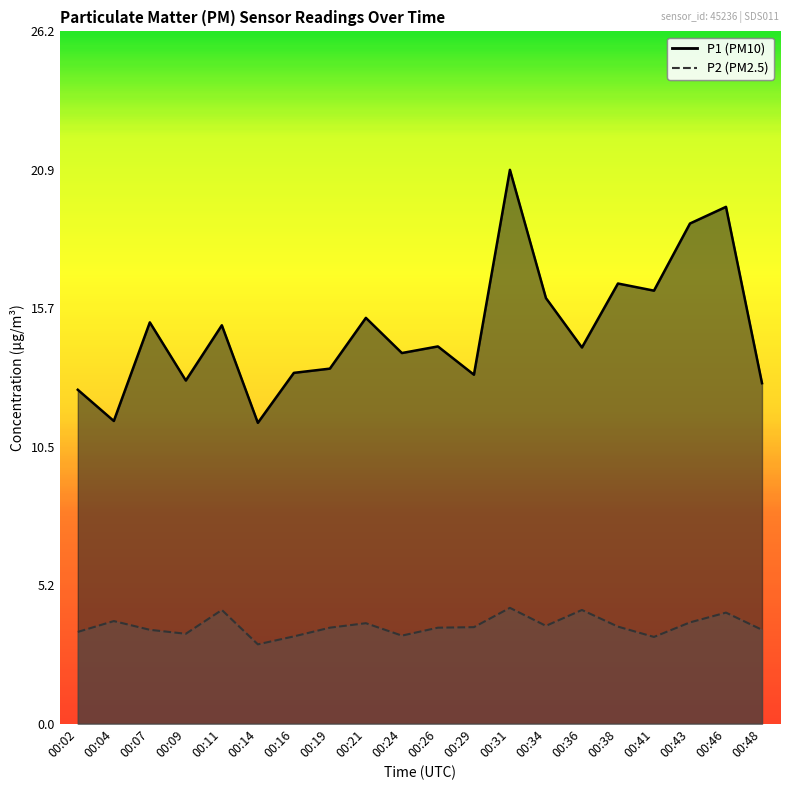

Is the value of P2 at 00:21 greater than the value of P1 at 00:48?

No